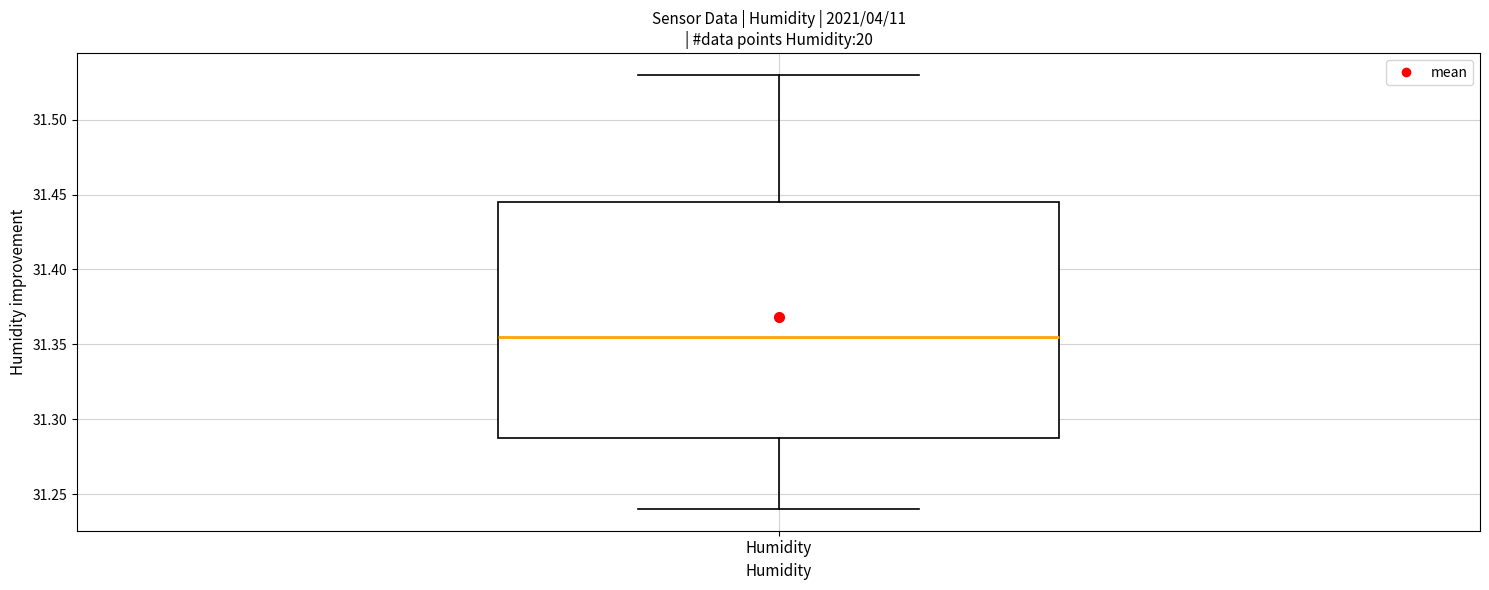

Read this box plot against the y-axis: the position of the median line, the range covered by the box, and the ends of both whiskers. The values are not printed on the chart, so give them approximately, as read against the axis.

median 31.355, box 31.290 to 31.445, whiskers 31.240 to 31.530